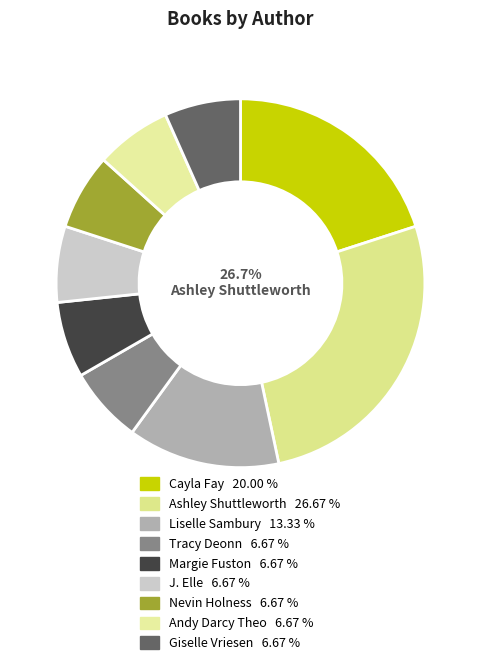

To the nearest percent, what is the difference between the largest and smallest slice percentages?

20%